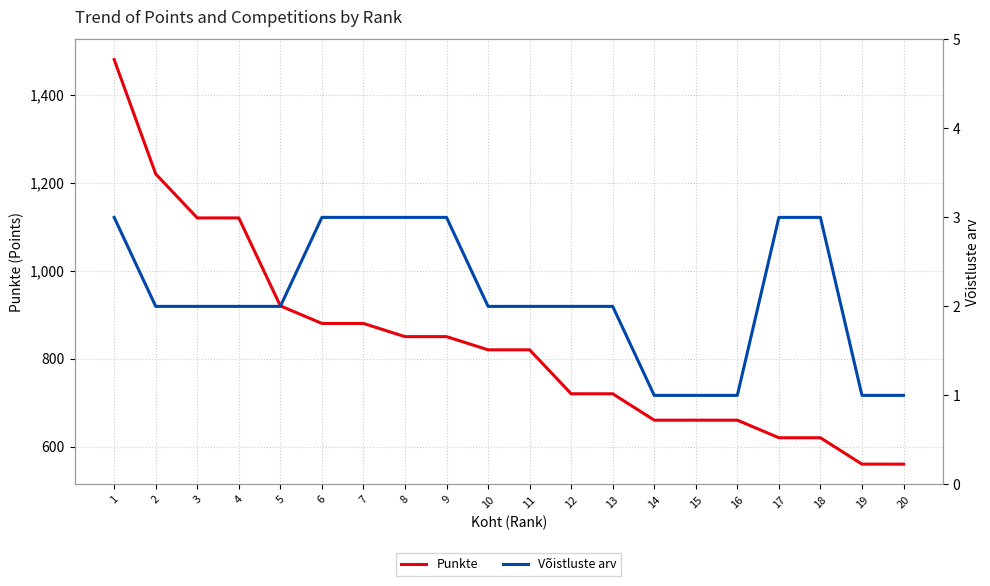

What is the total value across all series at 7?

883